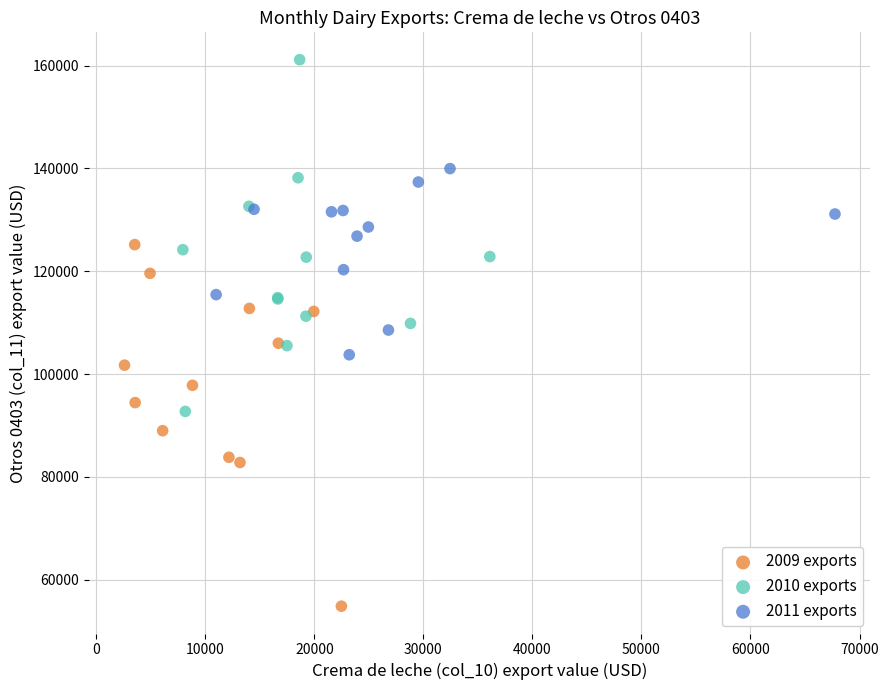

Which series reaches the maximum Y coordinate?

2010 exports